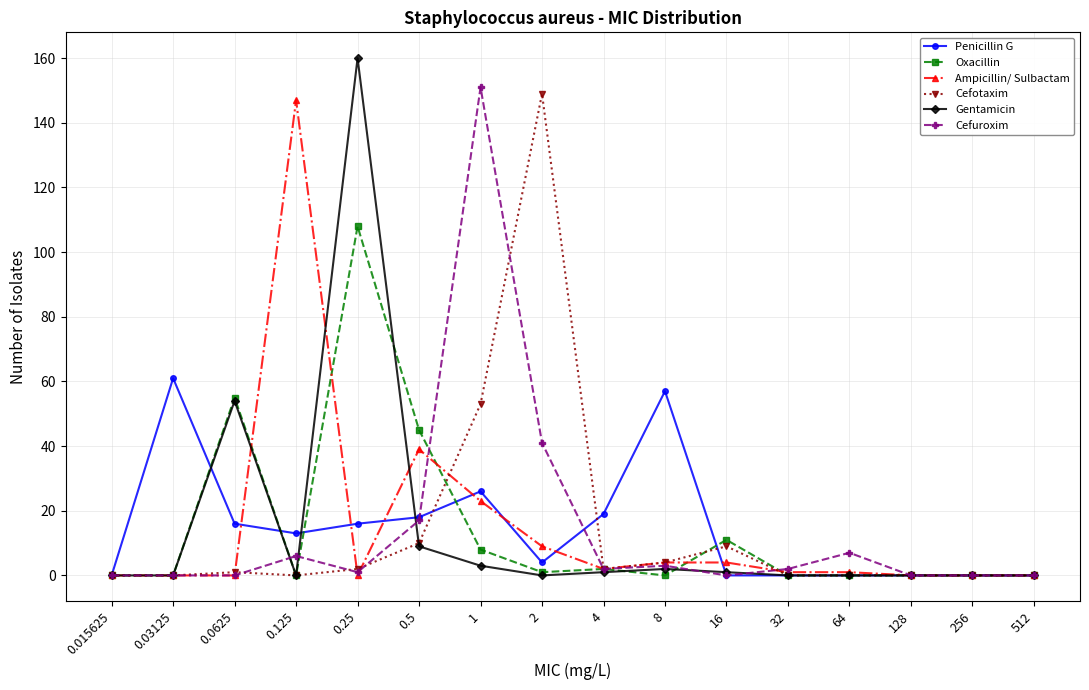

What is the maximum value for Cefotaxim?

149